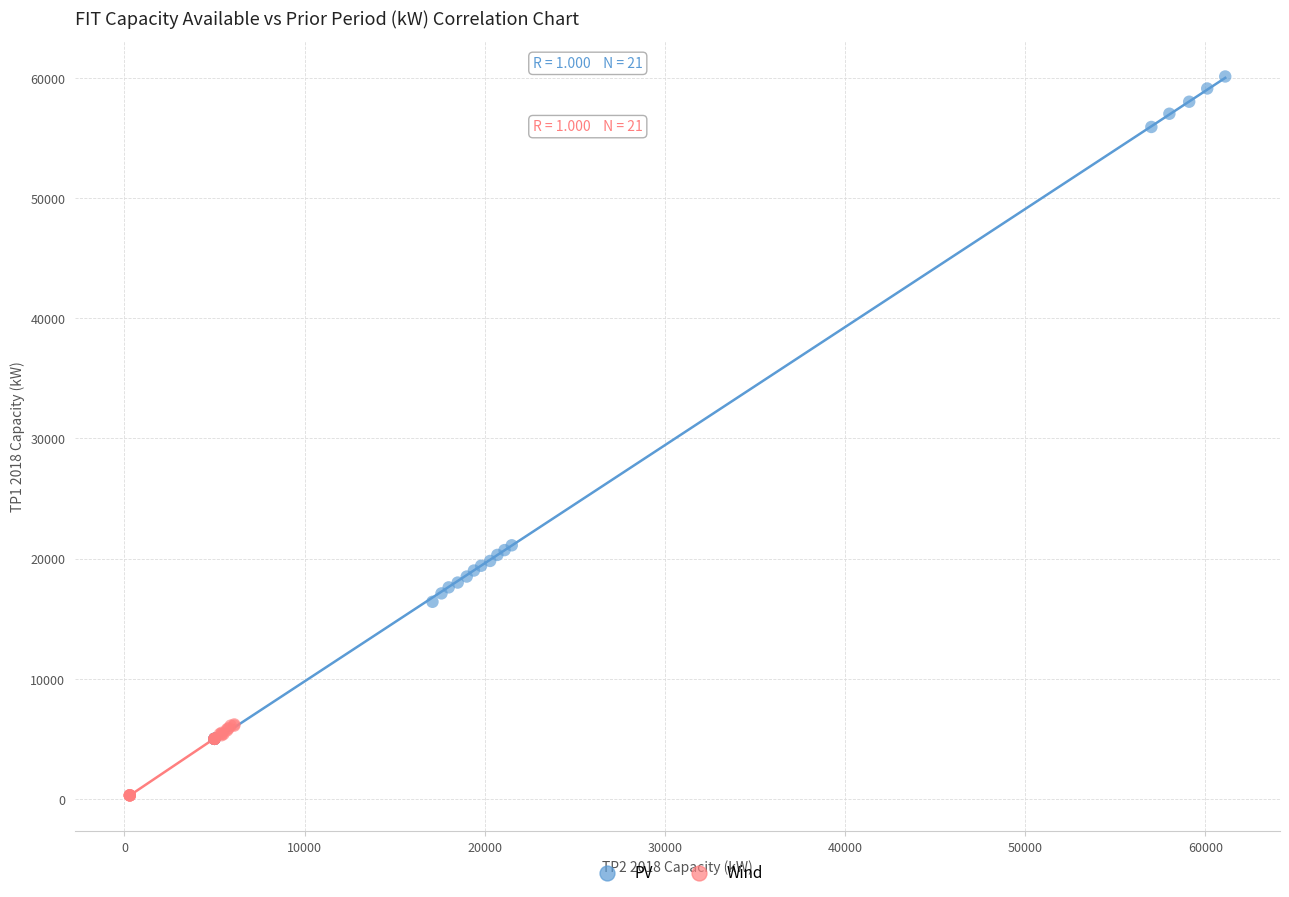

Which series has the widest spread of Y values?

PV